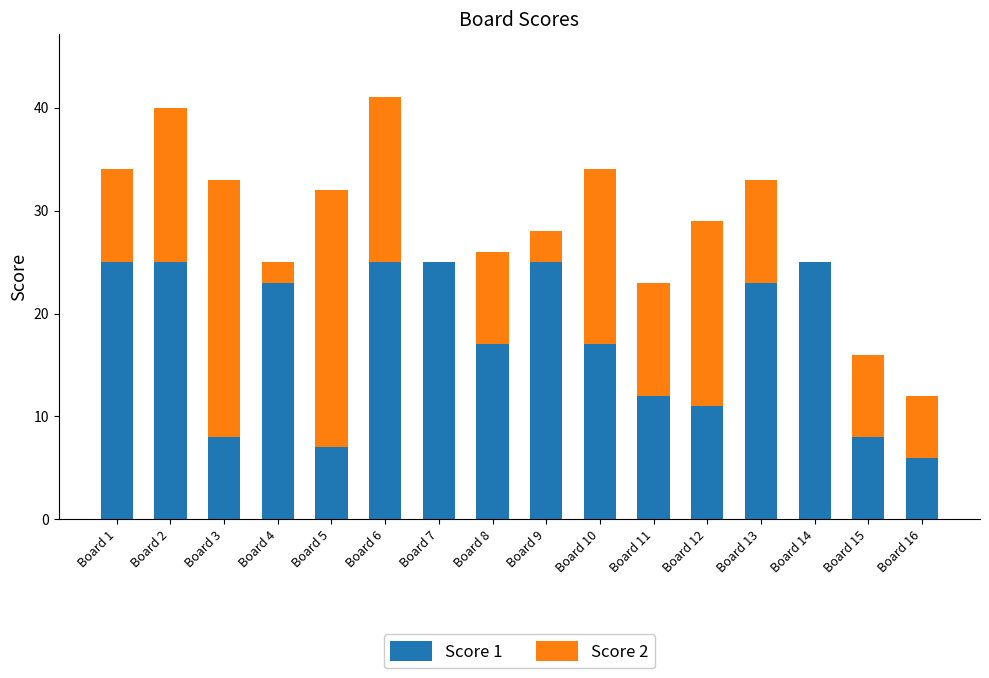

Is it true that Score 1 equals 37 at Board 4?

False